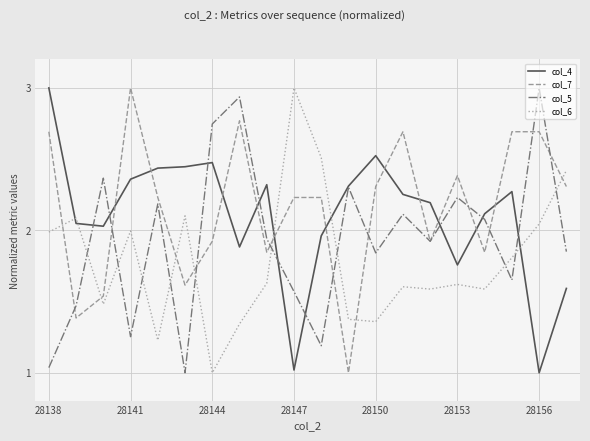

Rank the series by their average value, from highest to lowest.

col_7, col_4, col_5, col_6